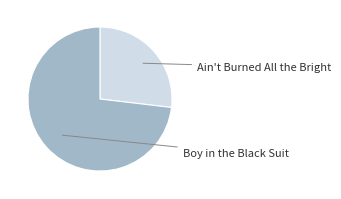

How many segments does this pie chart have?

2